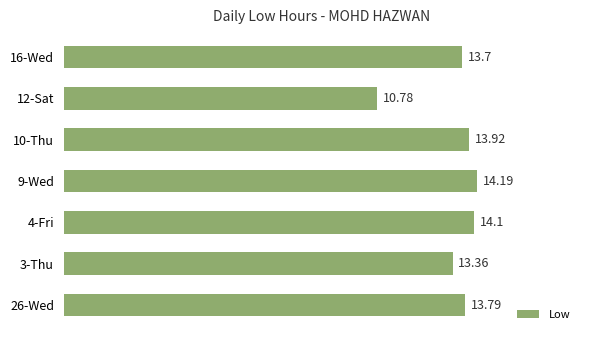

Are the bars grouped side by side (vs. stacked)?

No